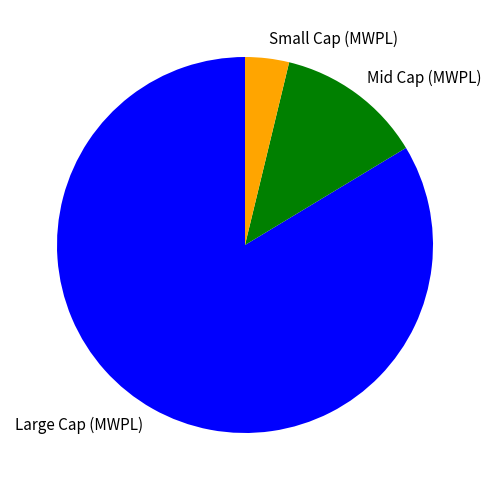

Is there a majority slice in this chart?

Yes